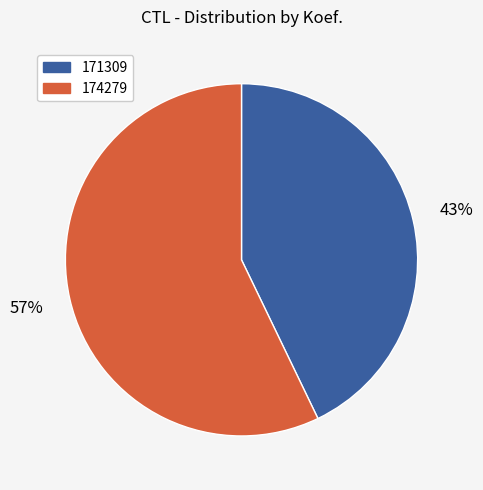

Between 174279 and 171309, which is larger?

174279